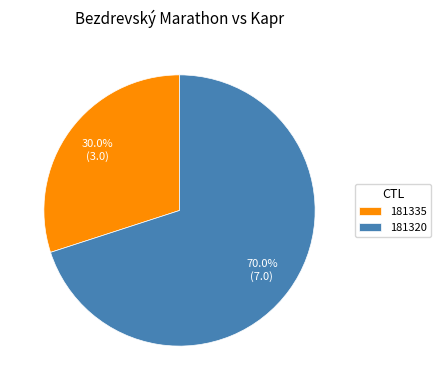

How many slices are in this pie chart?

2